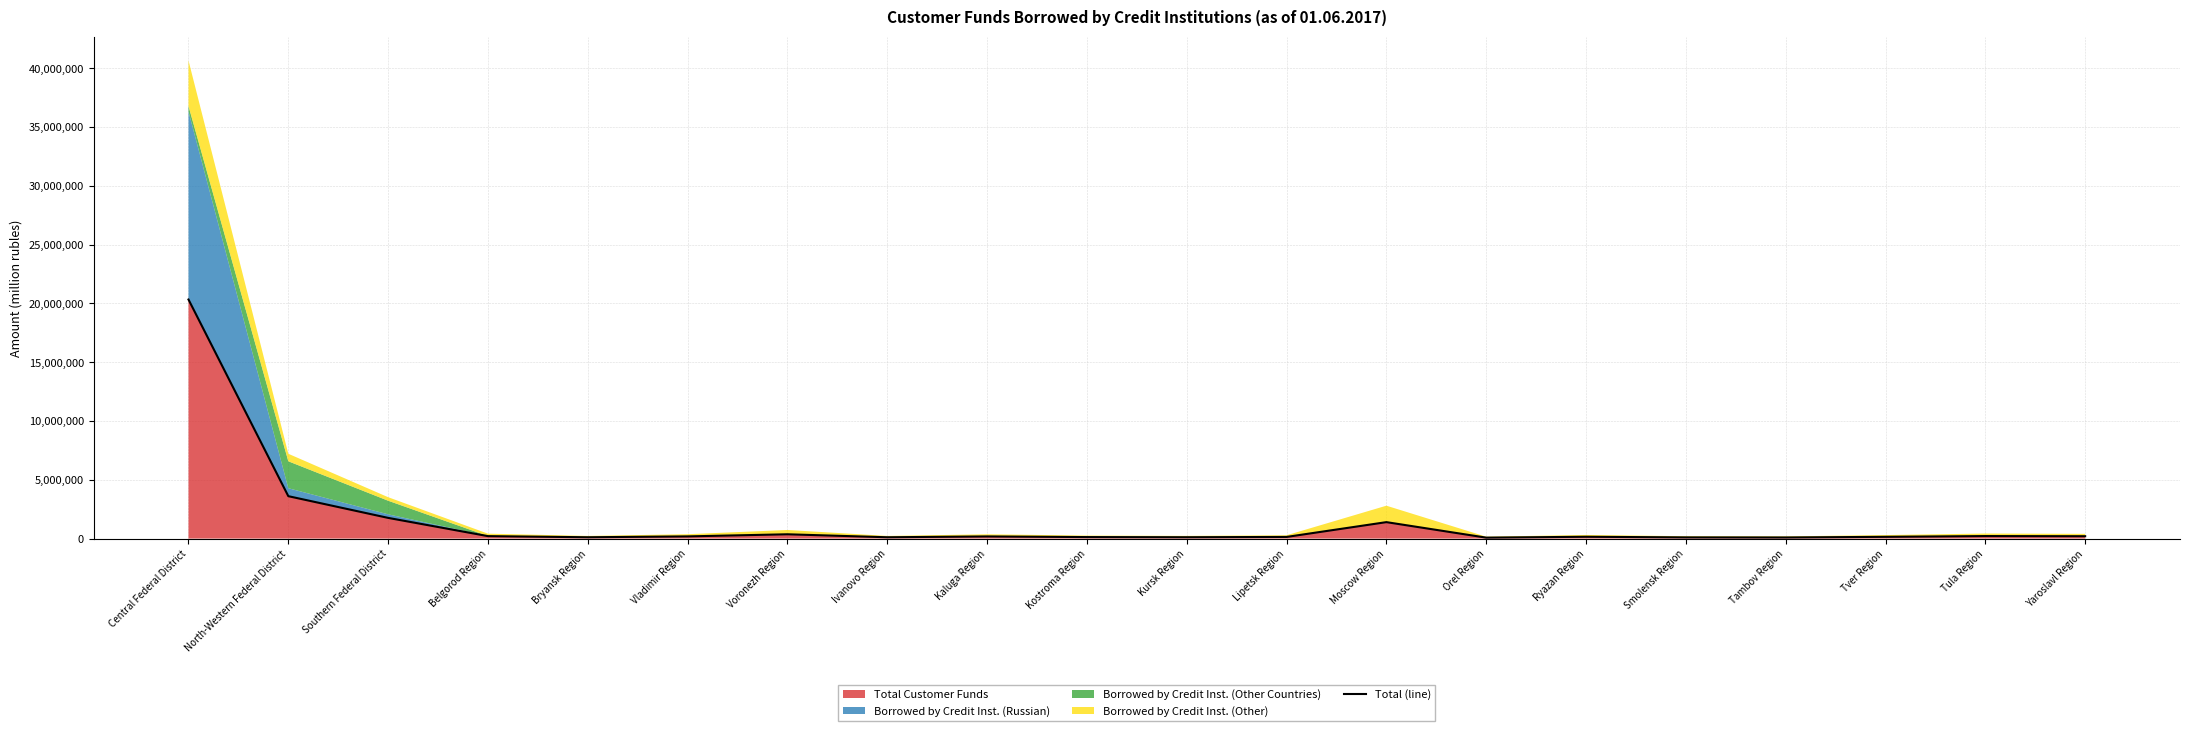

Where is Total Customer Funds nearest to the value 10204557?

North-Western Federal District